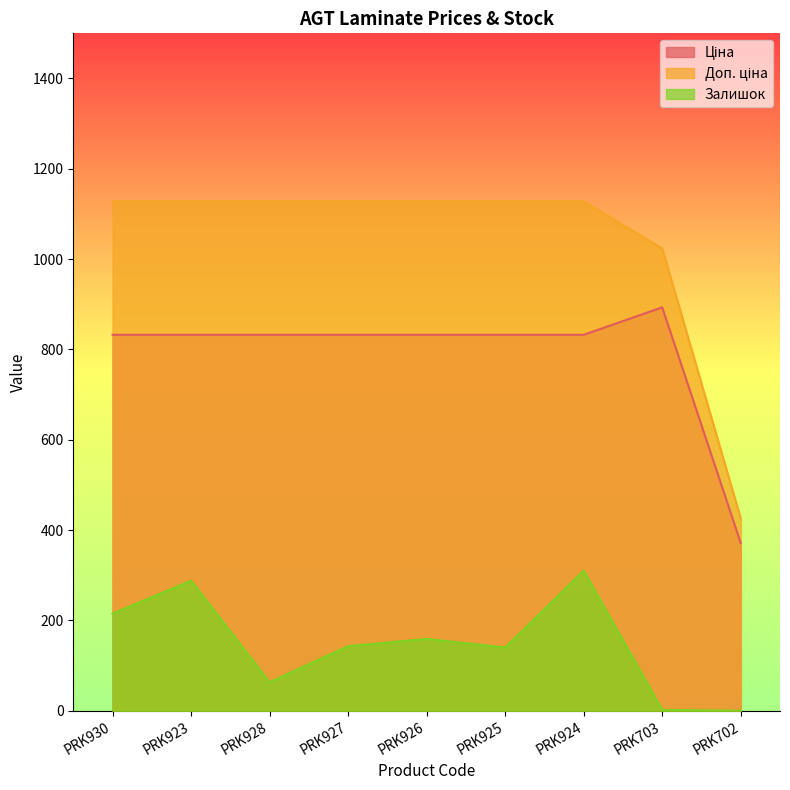

Where does the Залишок series first go above 143?

PRK930